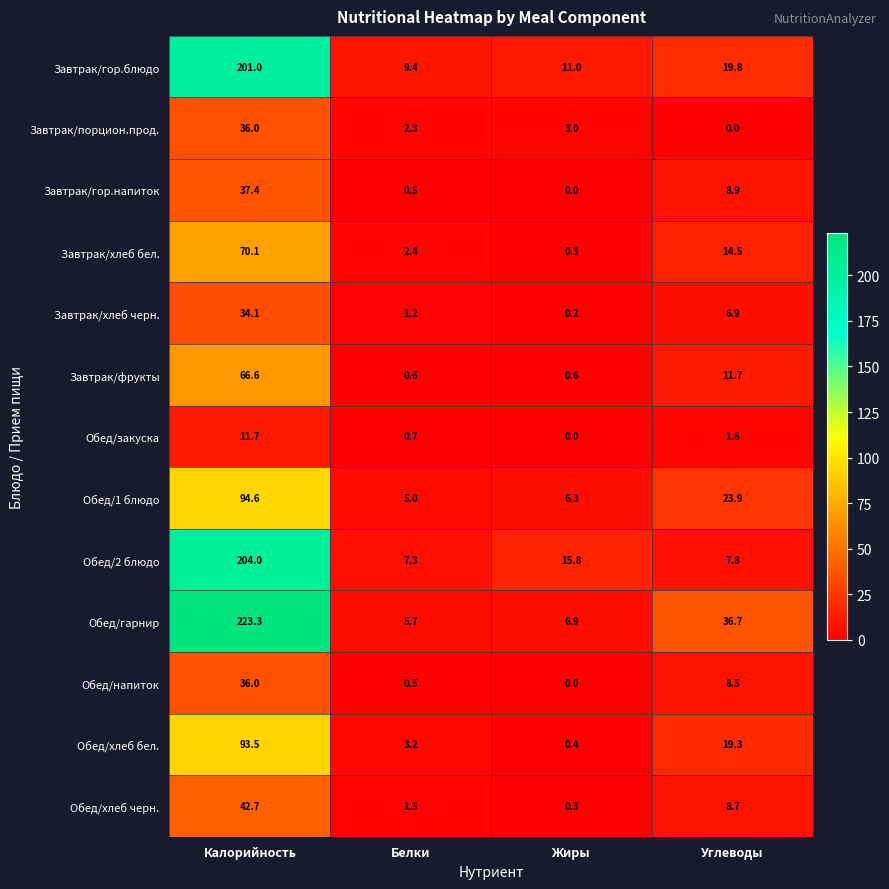

Where is Обед/закуска nearest to the value 5?

Углеводы